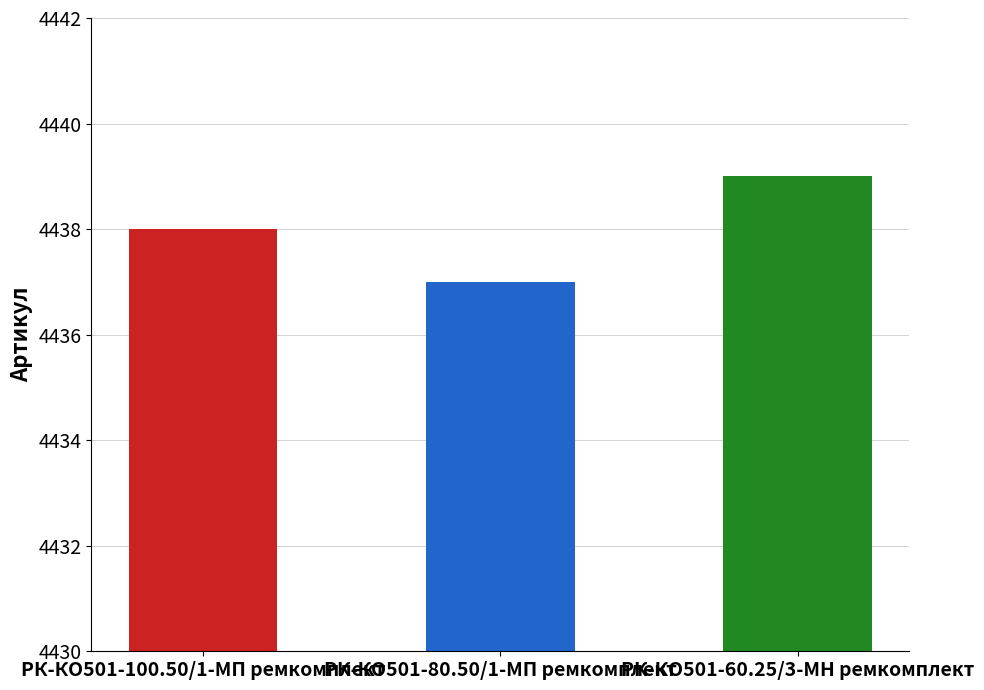

Read the value at РК-КО501-100.50/1-МП ремкомплект.

4438